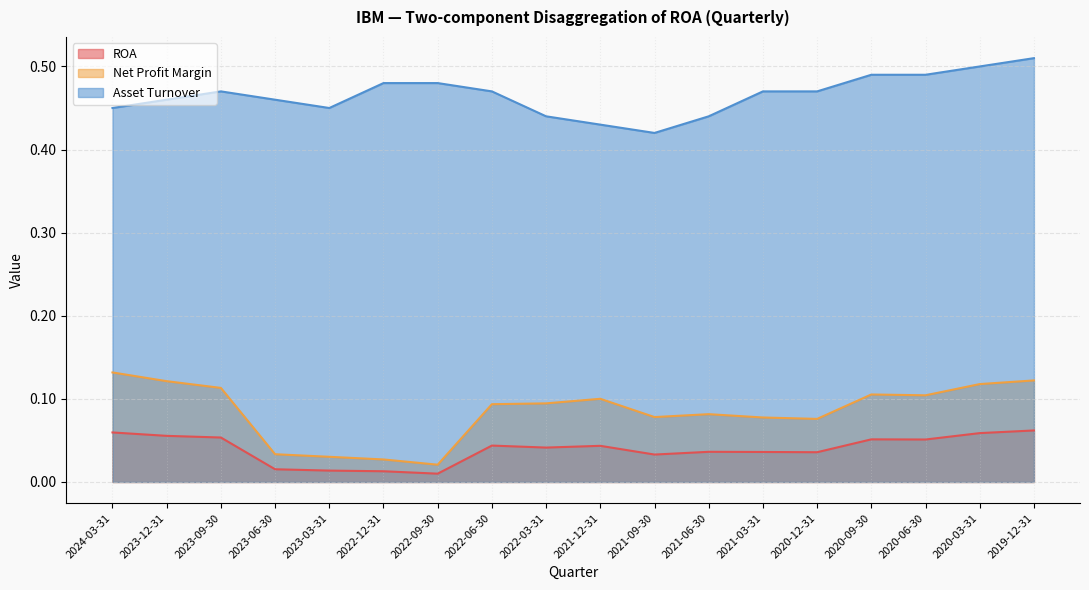

Is the value of Net Profit Margin at 2022-03-31 greater than the value of Asset Turnover at 2024-03-31?

No